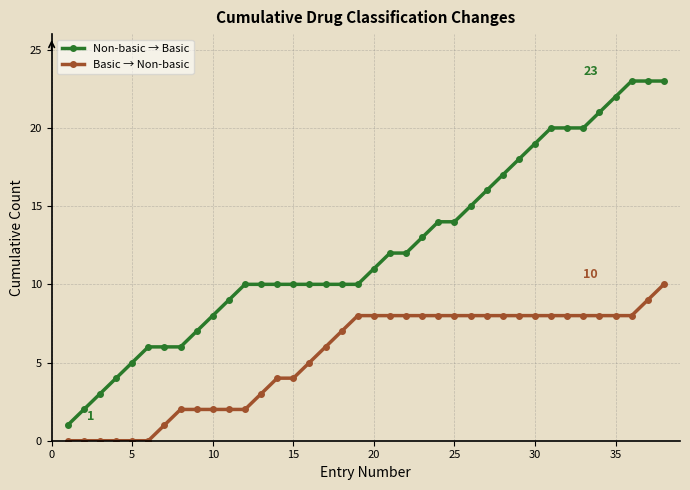

True or false: Basic → Non-basic and Non-basic → Basic cross at least once.

False